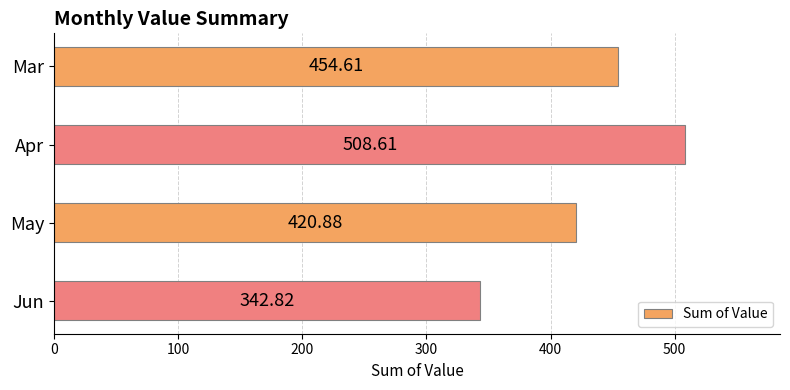

How many bars are there in total?

4